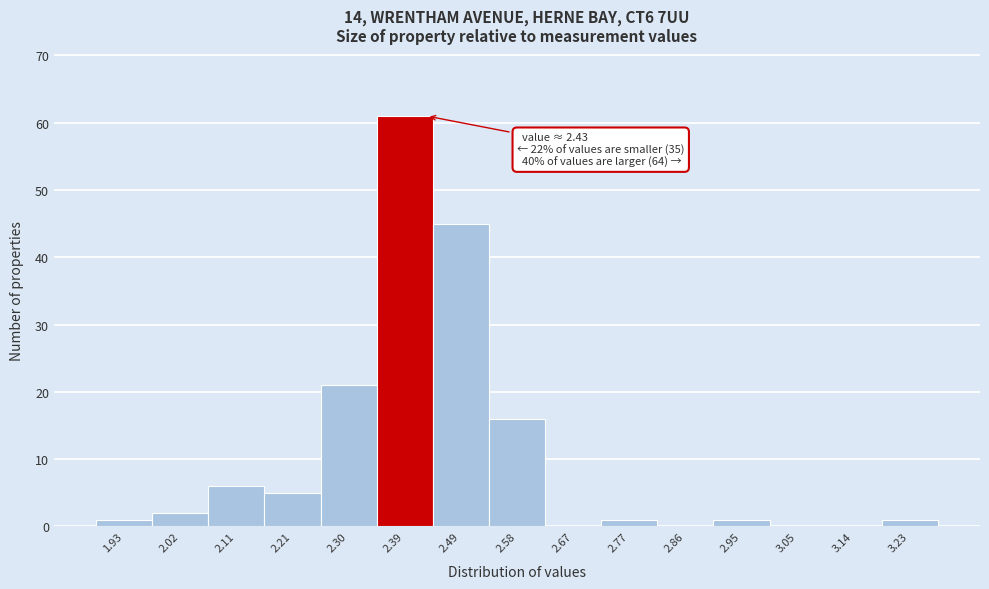

Over which range of the x-axis is the bar tallest?

2.35 to 2.44